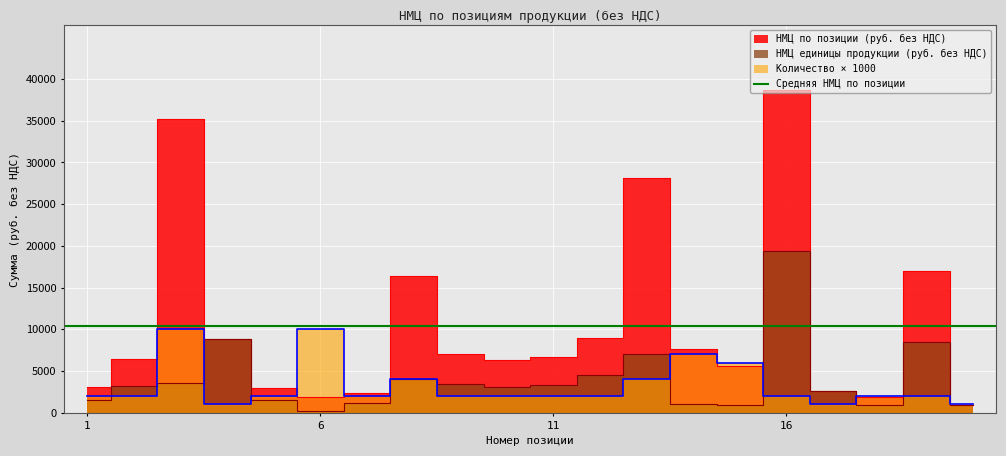

In Количество, how many points are lower than both neighbors (excluding endpoints)?

3